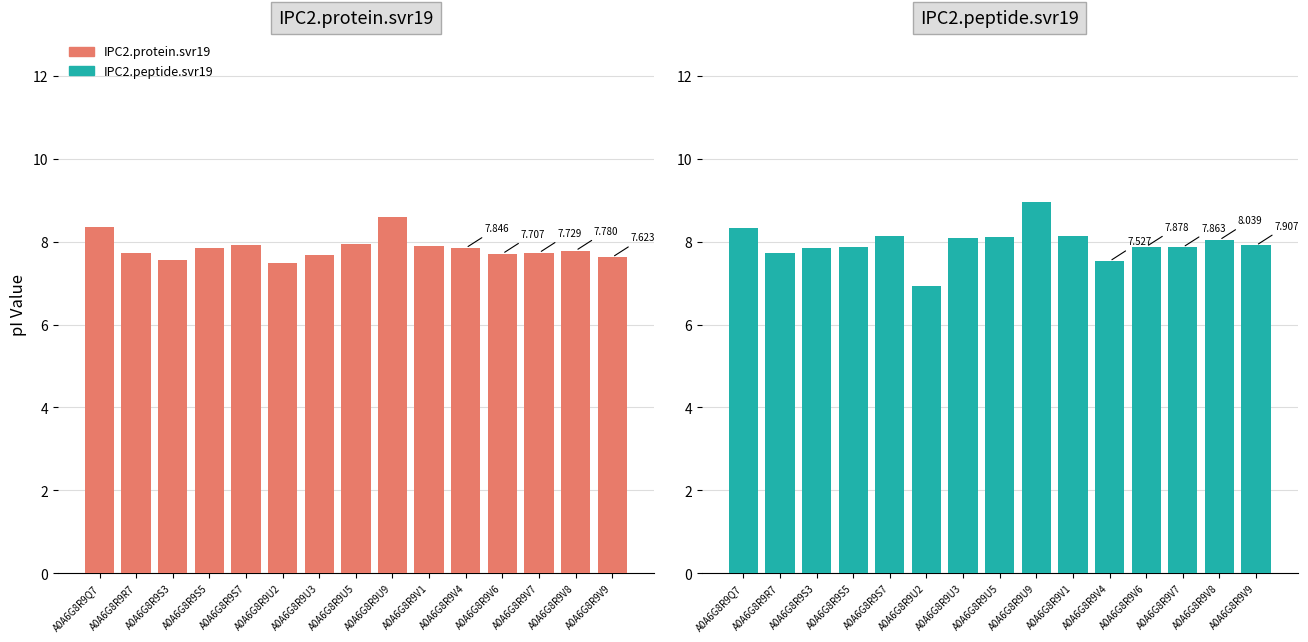

What is the value of the IPC2.protein.svr19 bar at the 1st from the left?

8.3